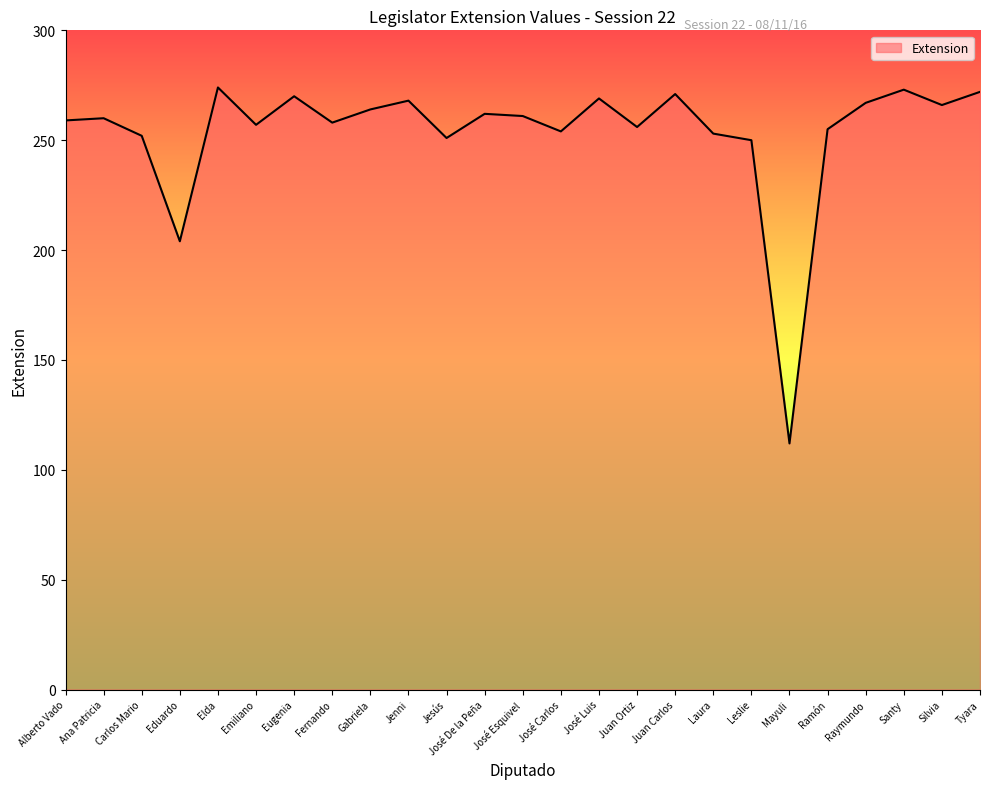

True or false: the data shows 274 at Elda.

True